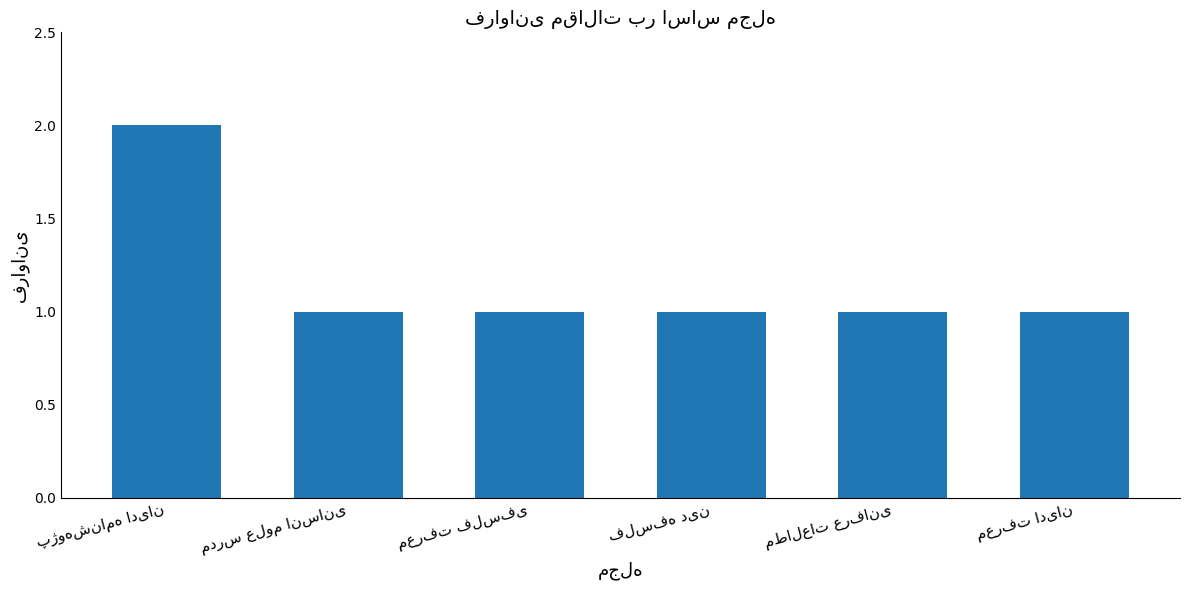

What is the value of the 5th bar from the left?

1